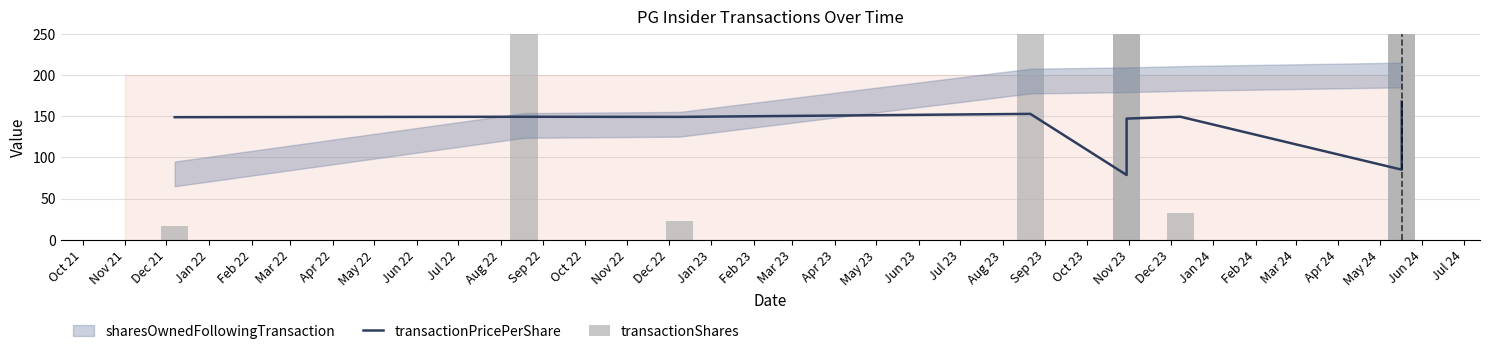

Are the bars grouped side by side (vs. stacked)?

Yes